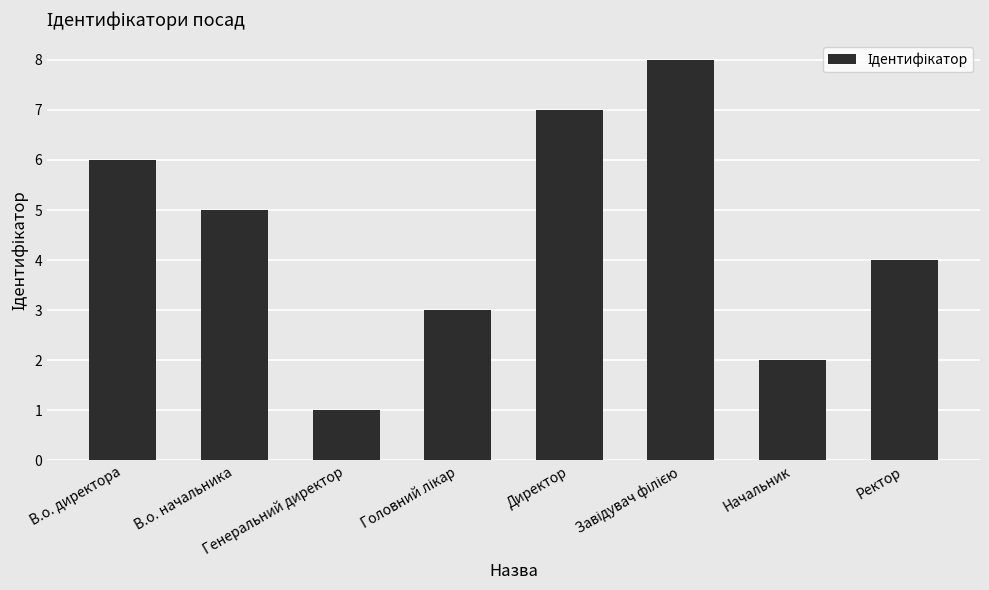

What is the difference between the maximum and minimum values?

7